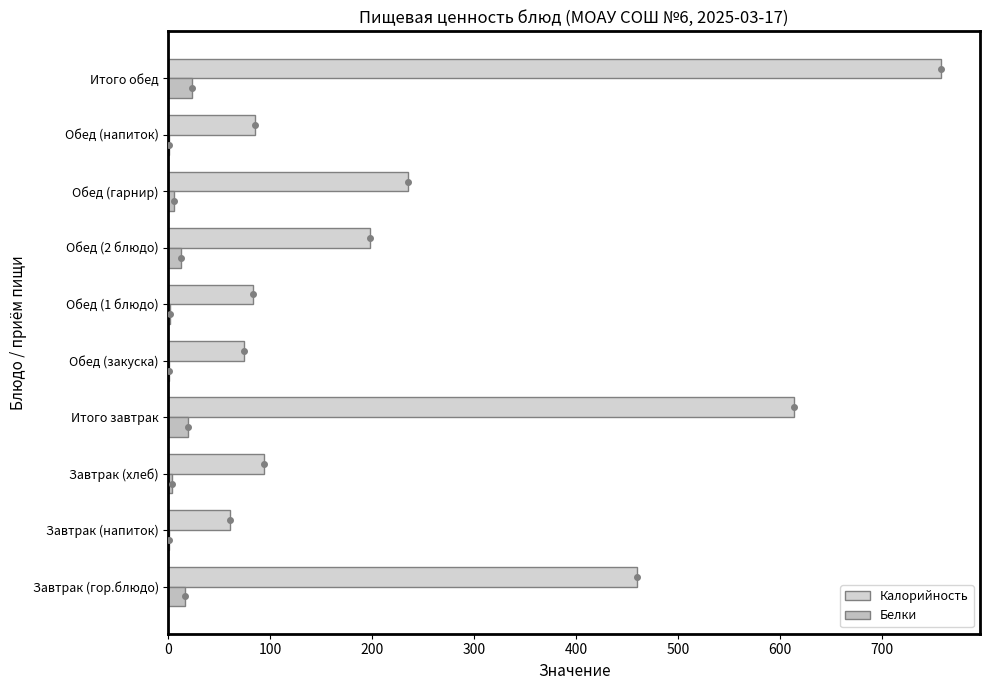

Which series has the largest total across all categories?

Калорийность